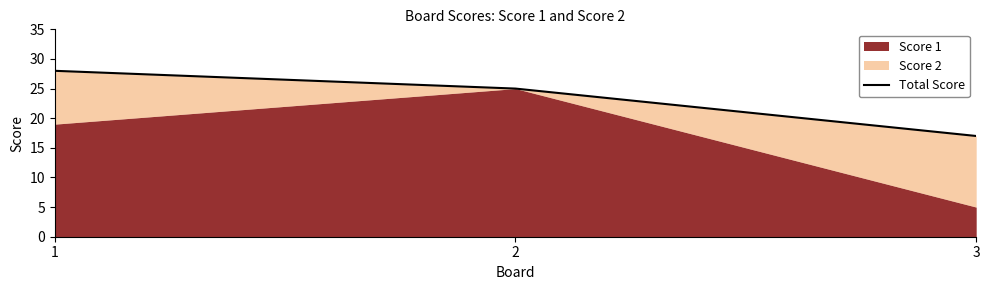

List the labels in order of value, largest first.

1, 2, 3